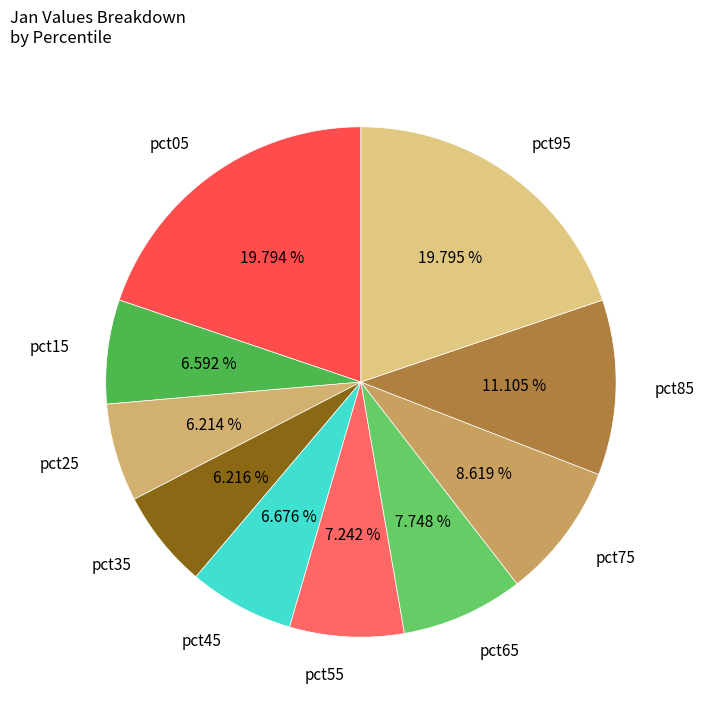

Between pct35 and pct55, which is larger?

pct55